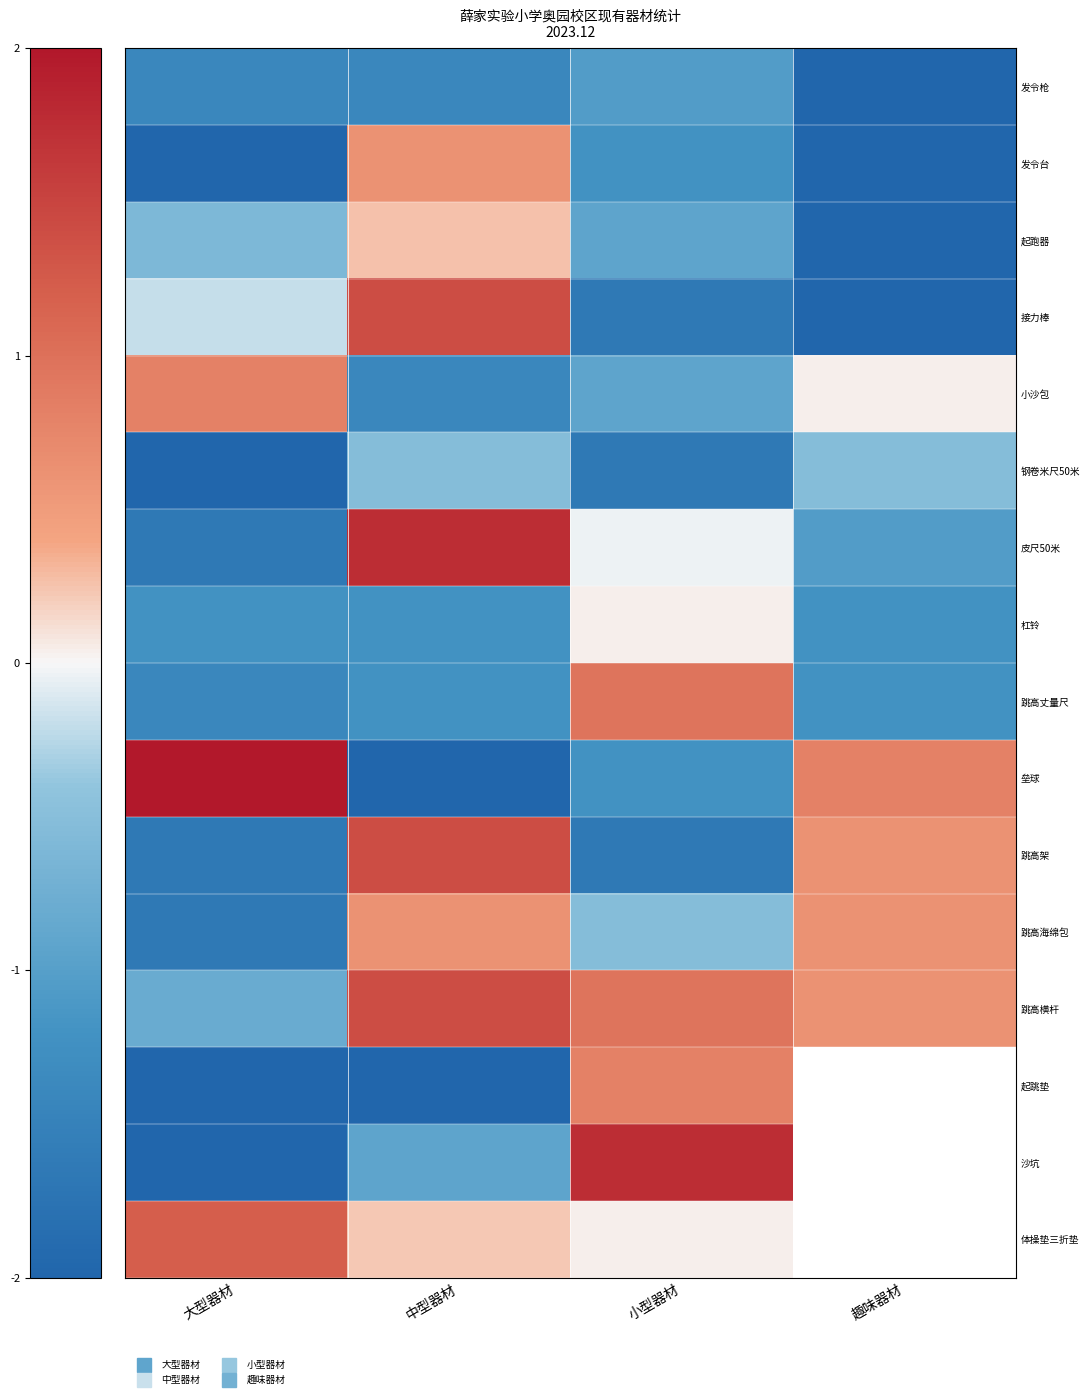

Between 中型器材 and 大型器材, which is larger?

中型器材